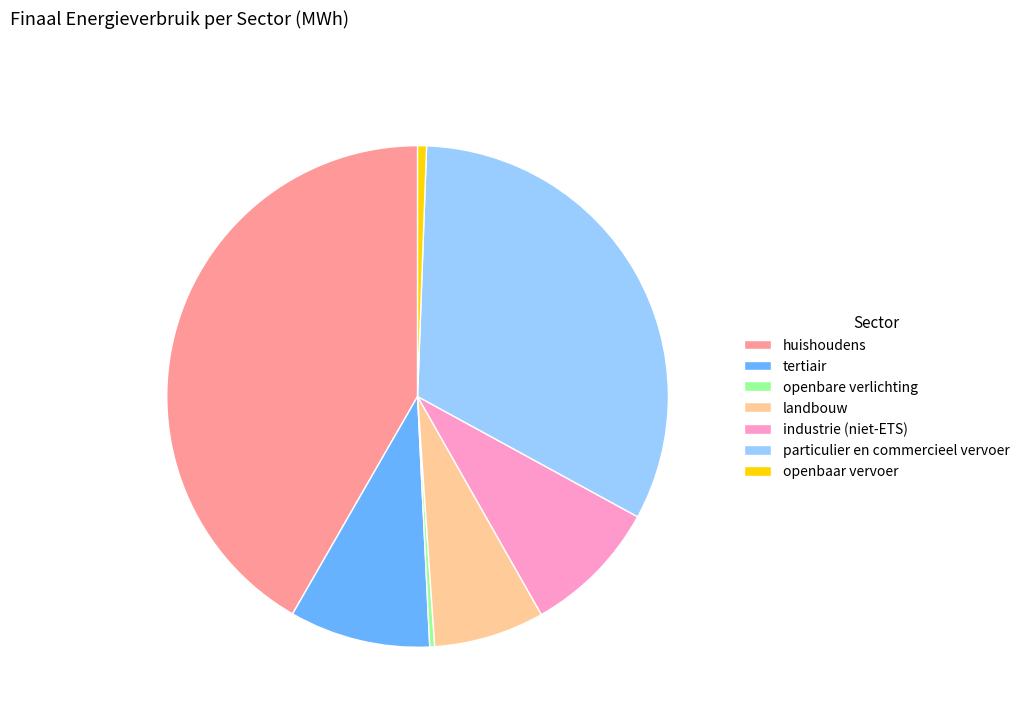

True or false: landbouw accounts for 1% of the total.

False